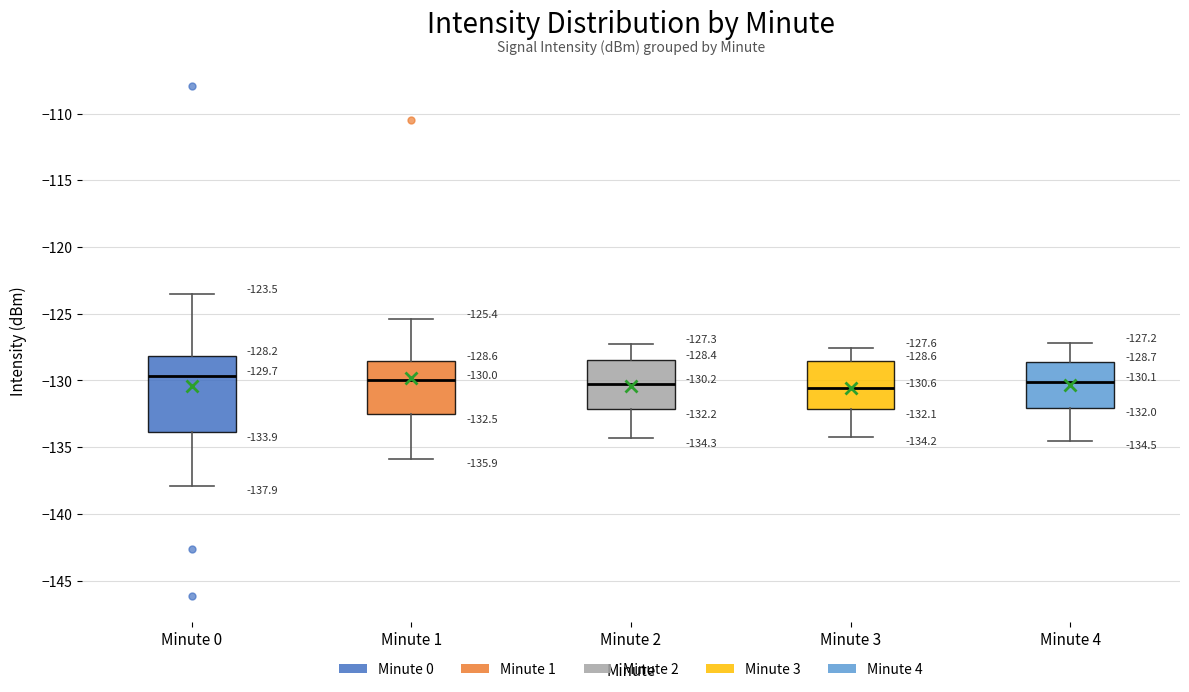

Which box is the tallest, from its lower edge to its upper edge?

Minute 0